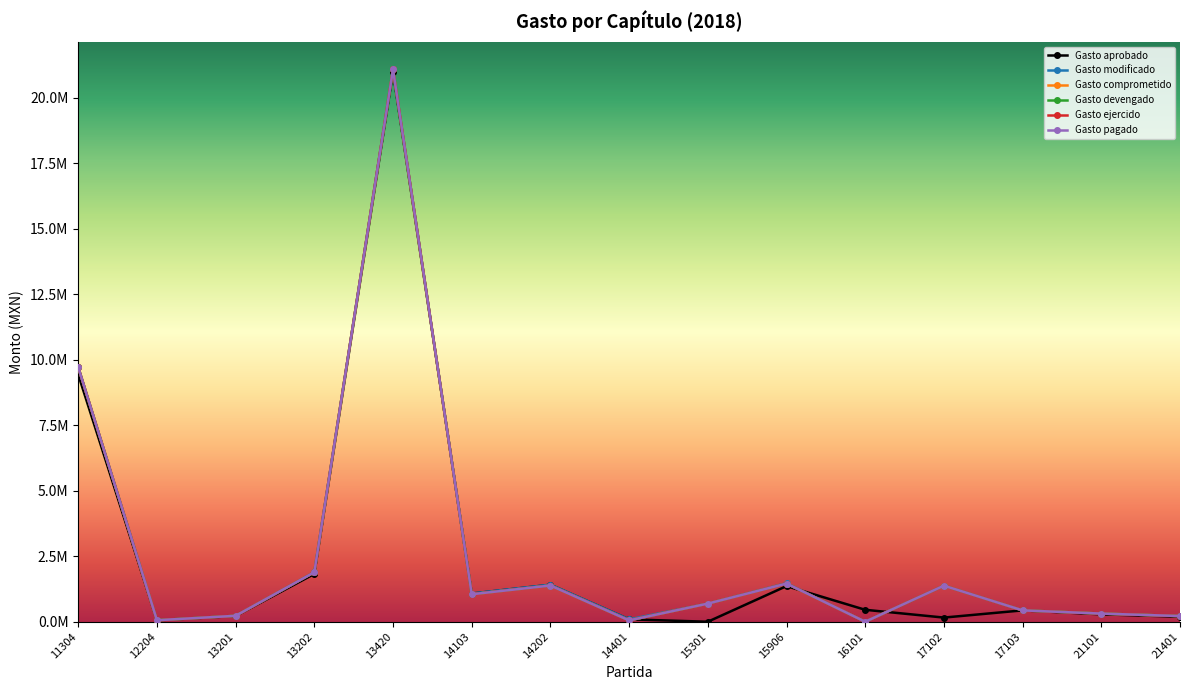

What is the maximum value for Gasto comprometido?

21080331.5